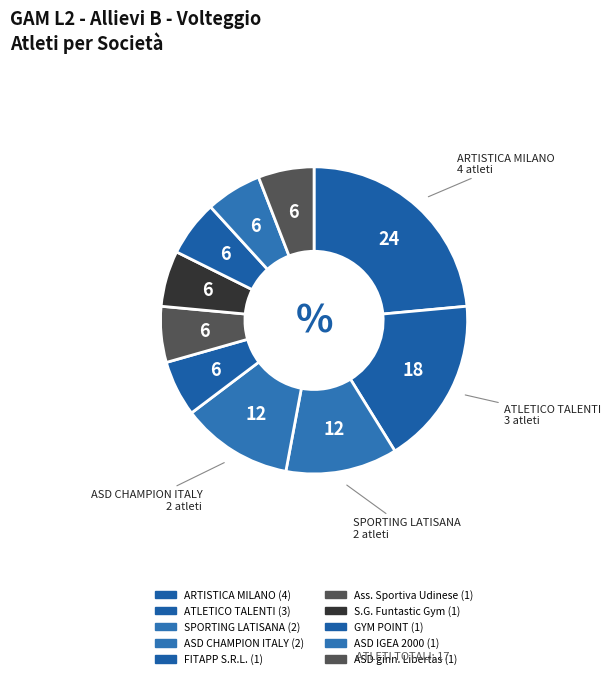

To the nearest percent, what is the average slice percentage?

10%